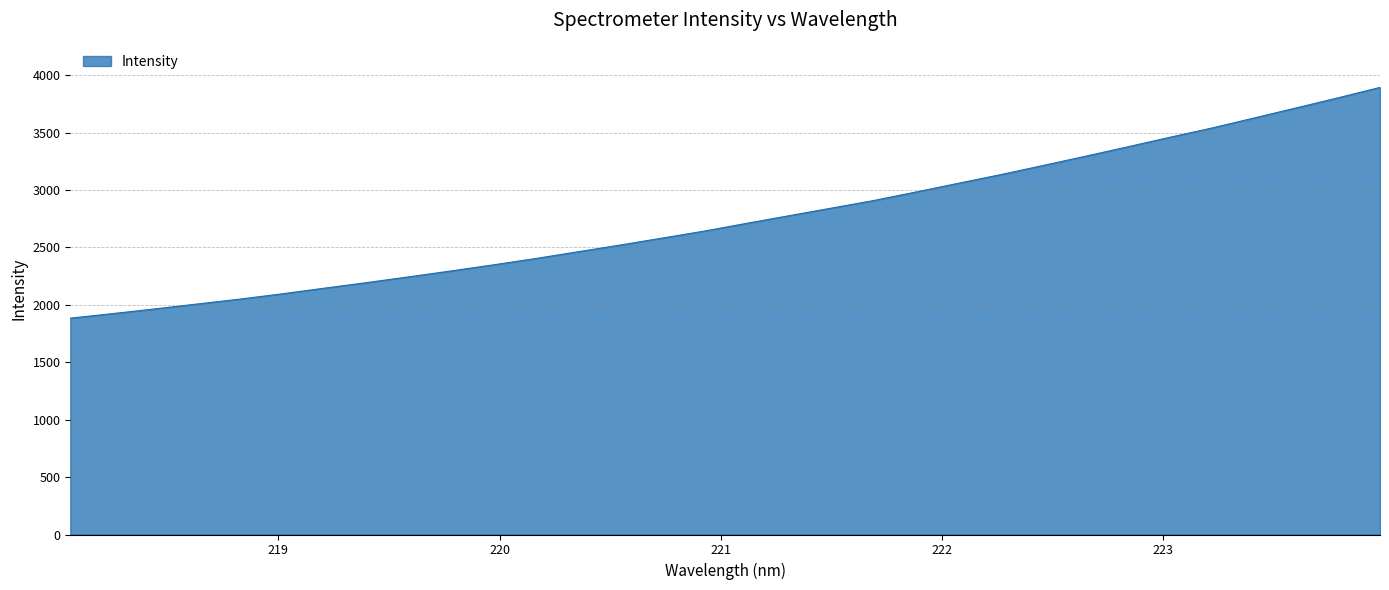

What is the difference between the maximum and minimum values?

2009.3